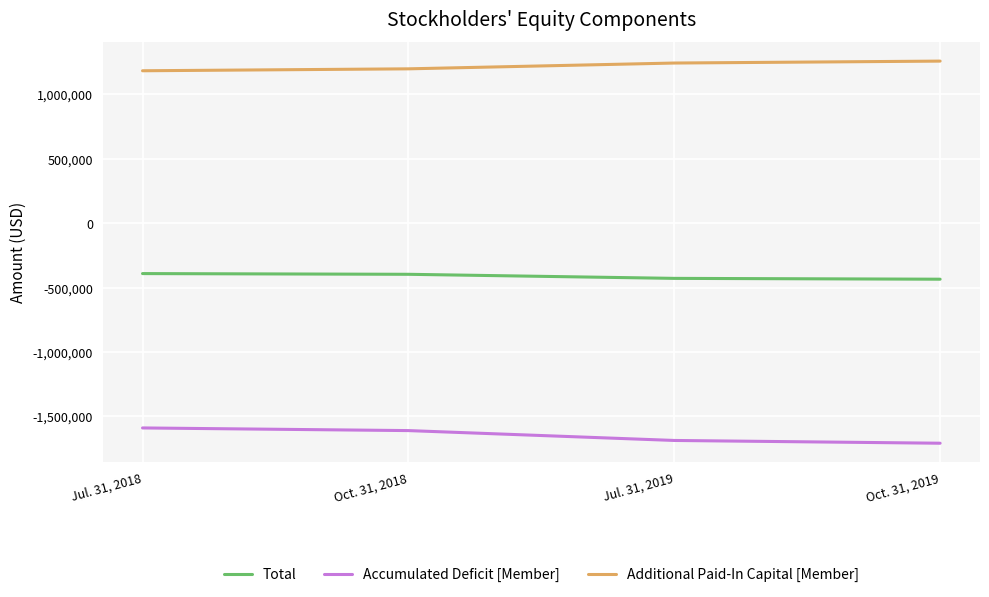

What are all the series names shown in the legend?

Total, Accumulated Deficit [Member], Additional Paid-In Capital [Member]